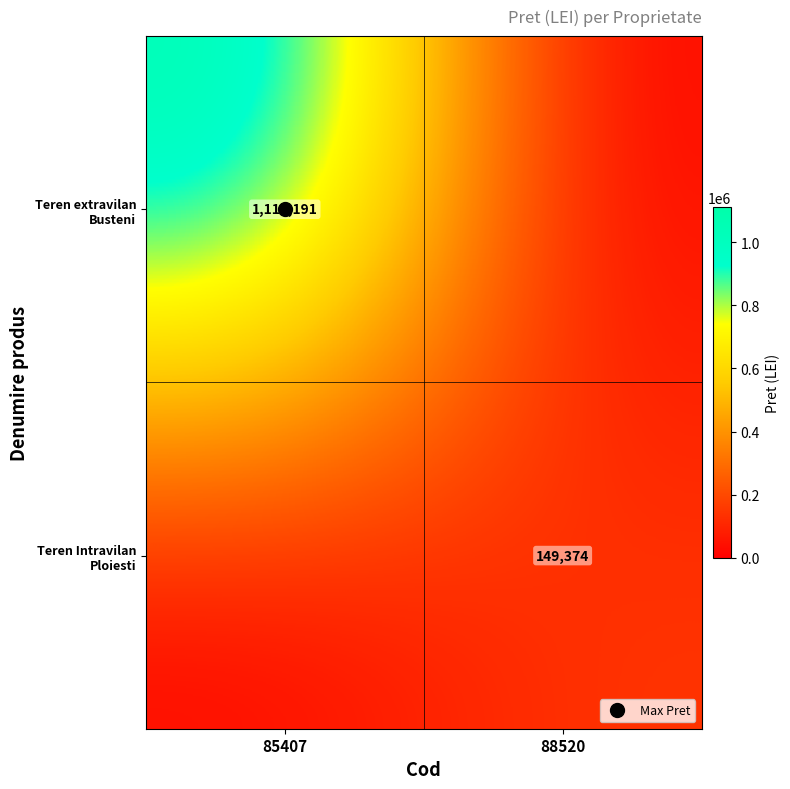

Which series changed the most between 85407 and 88520?

Teren extravilan Busteni